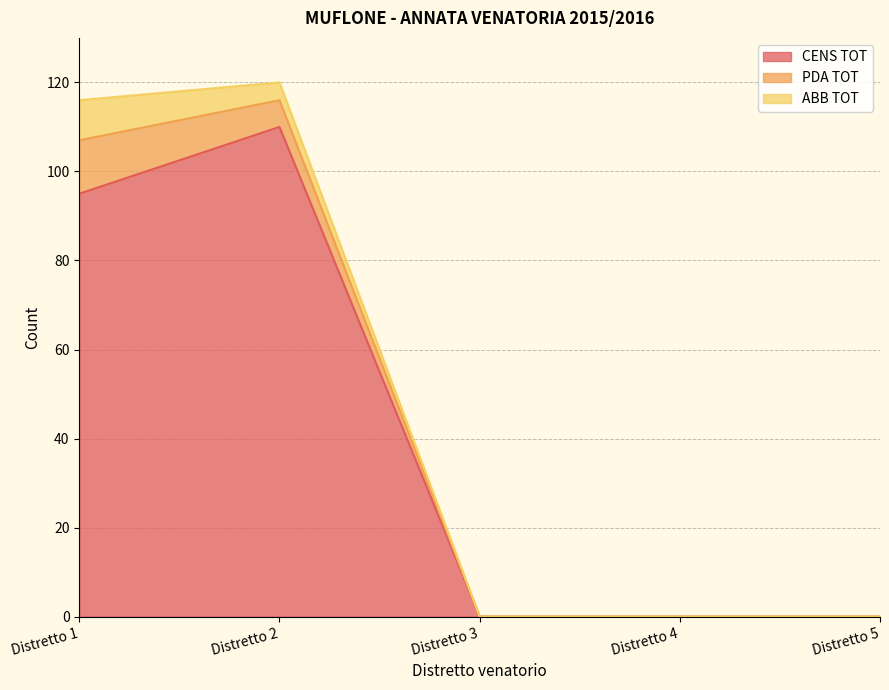

What is the difference between the ABB TOT values at Distretto 5 and Distretto 2?

4